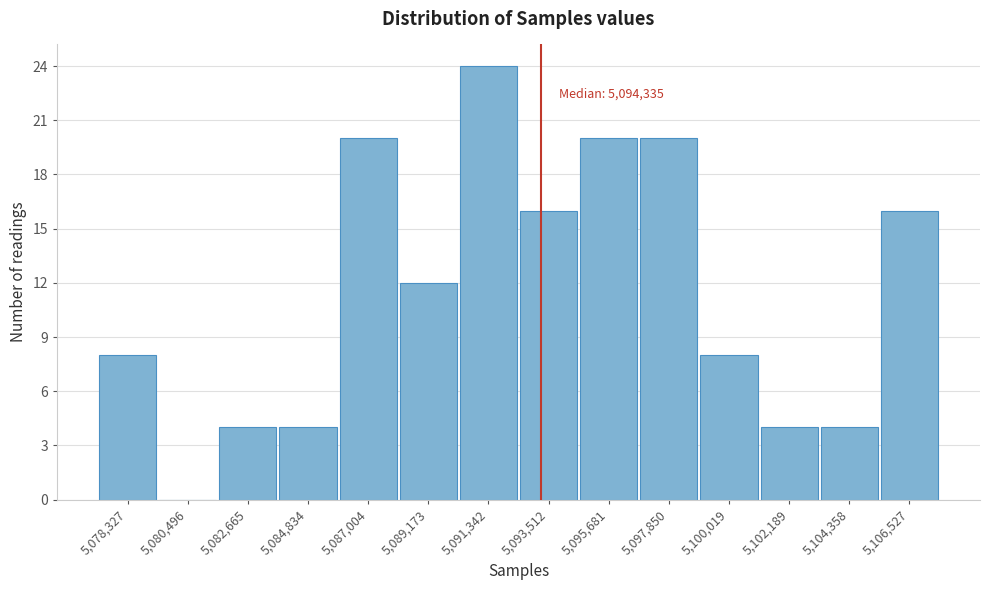

Reading right to left, what are all the values shown in this chart?

5,106,527=16	5,104,358=4	5,102,189=4	5,100,019=8	5,097,850=20	5,095,681=20	5,093,512=16	5,091,342=24	5,089,173=12	5,087,004=20	5,084,834=4	5,082,665=4	5,080,496=0	5,078,327=8